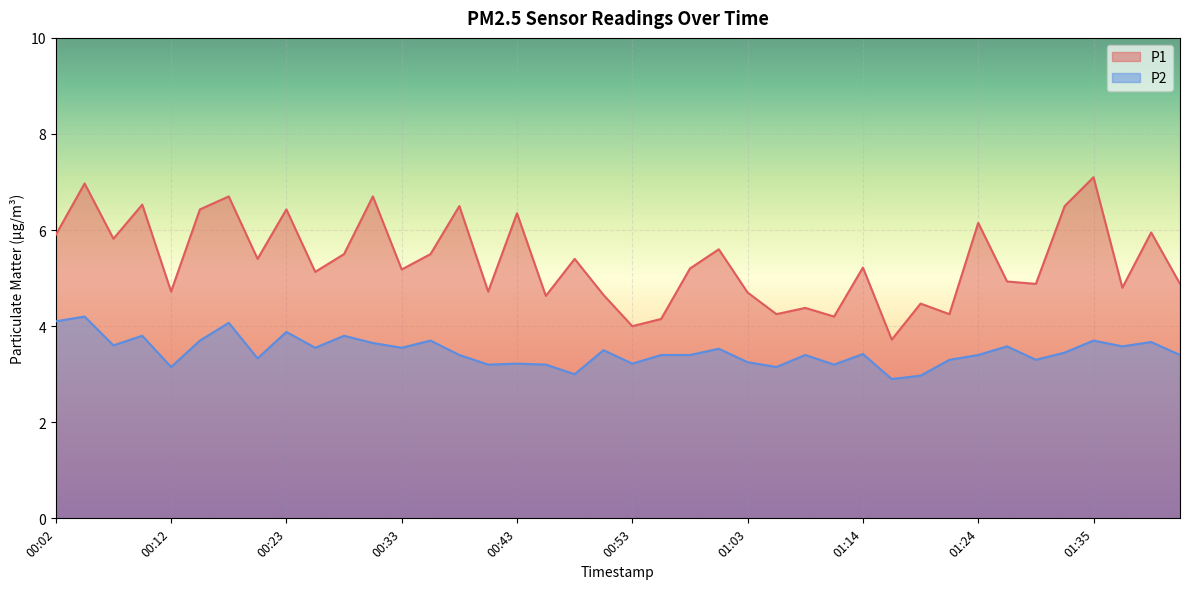

At which category is the sum across all series the highest?

00:05